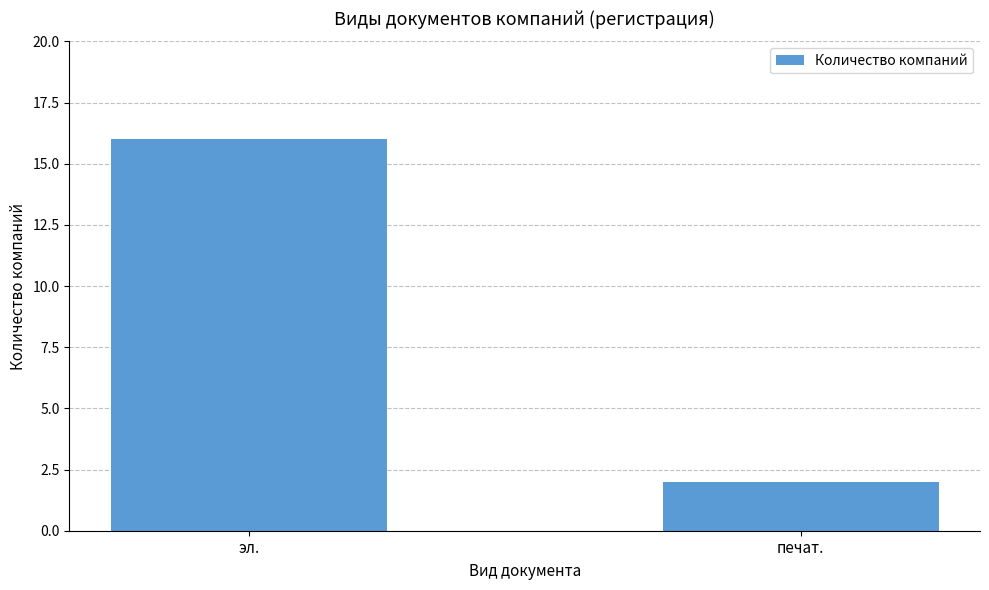

Does the chart contain stacked bars?

No